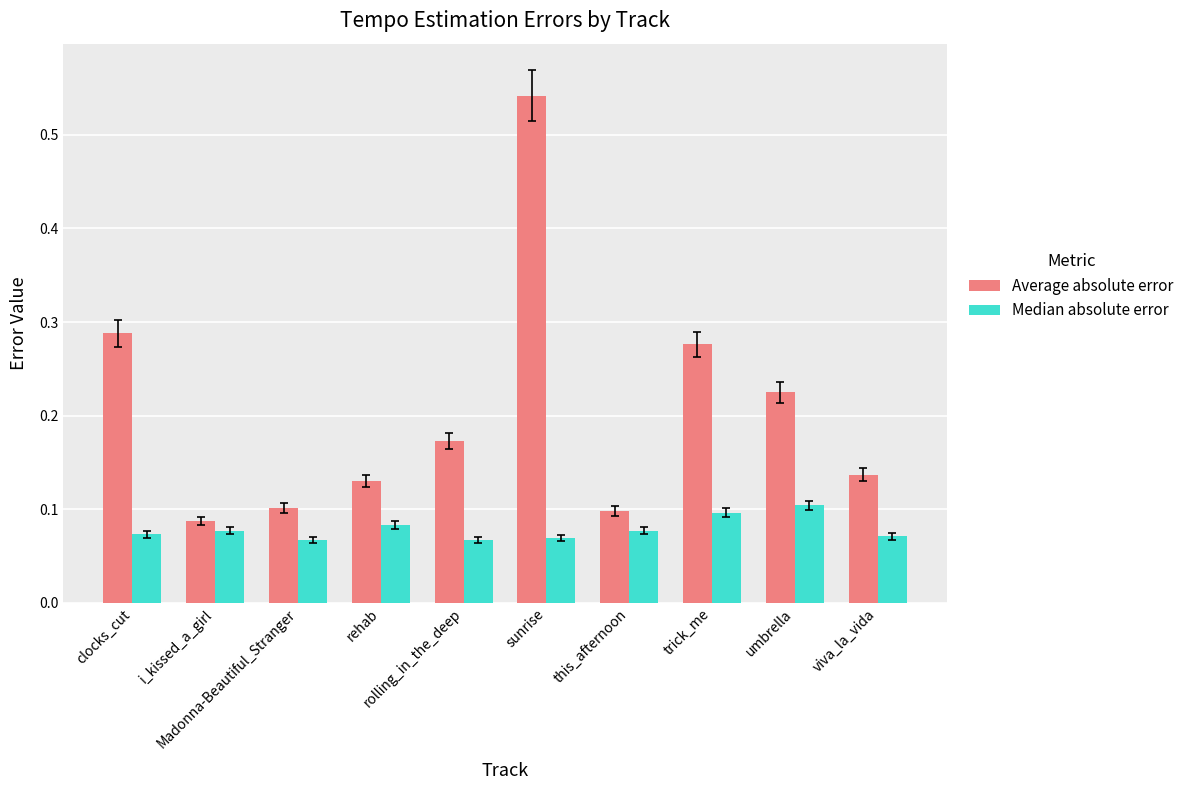

What position from the right is clocks_cut?

10